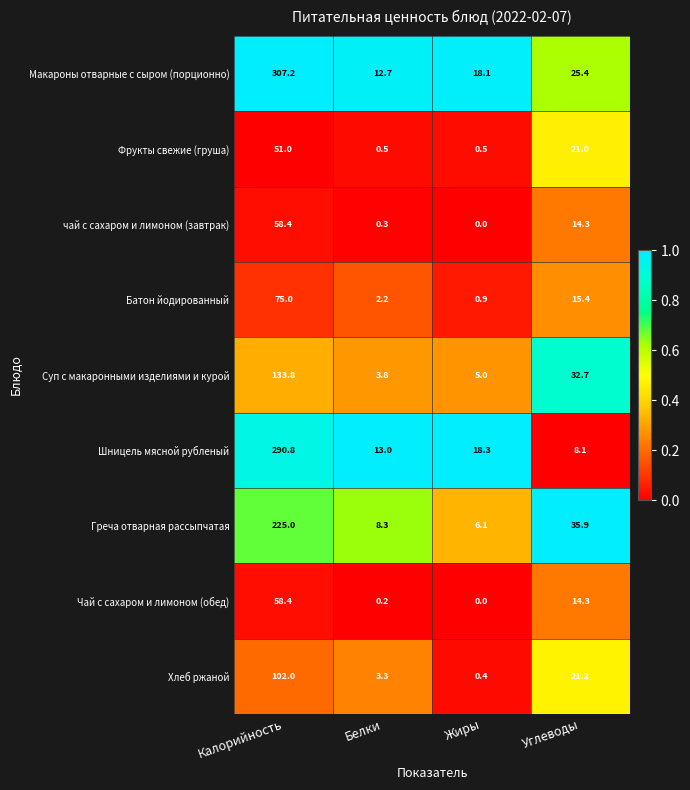

Which series changed the most between Калорийность and Жиры?

Макароны отварные с сыром (порционно)